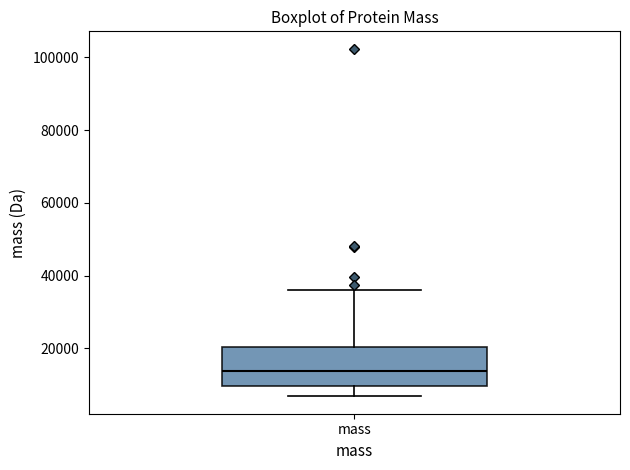

Read this box plot against the y-axis: the position of the median line, the range covered by the box, and the ends of both whiskers. The values are not printed on the chart, so give them approximately, as read against the axis.

median 14000, box 10000 to 20000, whiskers 6000 to 36000